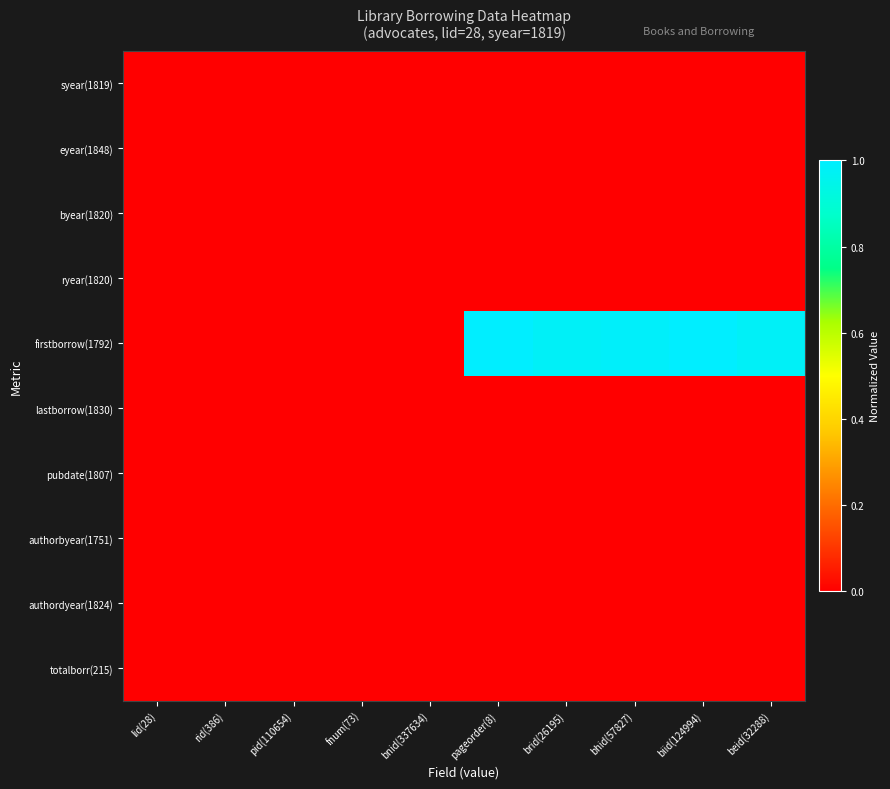

Reading right to left, extract all data points from this chart.

syear(1819): beid(32288)=0.0	biid(124994)=0.0	bhid(57827)=0.0	brid(26195)=0.0	pageorder(8)=0.0	bnid(337634)=0.0	fnum(73)=0.0	pid(110654)=0.0	rid(386)=0.0	lid(28)=0.0
eyear(1848): beid(32288)=0.0	biid(124994)=0.0	bhid(57827)=0.0	brid(26195)=0.0	pageorder(8)=0.0	bnid(337634)=0.0	fnum(73)=0.0	pid(110654)=0.0	rid(386)=0.0	lid(28)=0.0
byear(1820): beid(32288)=0.0	biid(124994)=0.0	bhid(57827)=0.0	brid(26195)=0.0	pageorder(8)=0.0	bnid(337634)=0.0	fnum(73)=0.0	pid(110654)=0.0	rid(386)=0.0	lid(28)=0.0
ryear(1820): beid(32288)=0.0	biid(124994)=0.0	bhid(57827)=0.0	brid(26195)=0.0	pageorder(8)=0.0	bnid(337634)=0.0	fnum(73)=0.0	pid(110654)=0.0	rid(386)=0.0	lid(28)=0.0
firstborrow(1792): beid(32288)=1.0	biid(124994)=1.0	bhid(57827)=1.0	brid(26195)=1.0	pageorder(8)=1.0	bnid(337634)=0.0	fnum(73)=0.0	pid(110654)=0.0	rid(386)=0.0	lid(28)=0.0
lastborrow(1830): beid(32288)=0.0	biid(124994)=0.0	bhid(57827)=0.0	brid(26195)=0.0	pageorder(8)=0.0	bnid(337634)=0.0	fnum(73)=0.0	pid(110654)=0.0	rid(386)=0.0	lid(28)=0.0
pubdate(1807): beid(32288)=0.0	biid(124994)=0.0	bhid(57827)=0.0	brid(26195)=0.0	pageorder(8)=0.0	bnid(337634)=0.0	fnum(73)=0.0	pid(110654)=0.0	rid(386)=0.0	lid(28)=0.0
authorbyear(1751): beid(32288)=0.0	biid(124994)=0.0	bhid(57827)=0.0	brid(26195)=0.0	pageorder(8)=0.0	bnid(337634)=0.0	fnum(73)=0.0	pid(110654)=0.0	rid(386)=0.0	lid(28)=0.0
authordyear(1824): beid(32288)=0.0	biid(124994)=0.0	bhid(57827)=0.0	brid(26195)=0.0	pageorder(8)=0.0	bnid(337634)=0.0	fnum(73)=0.0	pid(110654)=0.0	rid(386)=0.0	lid(28)=0.0
totalborr(215): beid(32288)=0.0	biid(124994)=0.0	bhid(57827)=0.0	brid(26195)=0.0	pageorder(8)=0.0	bnid(337634)=0.0	fnum(73)=0.0	pid(110654)=0.0	rid(386)=0.0	lid(28)=0.0